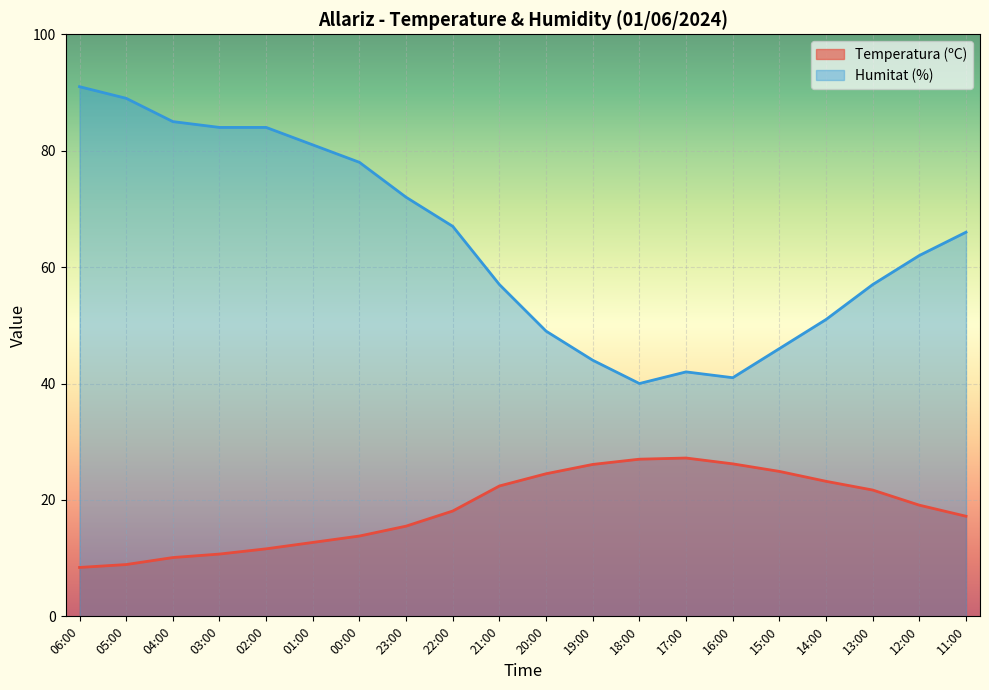

At which category is the sum across all series the highest?

06:00